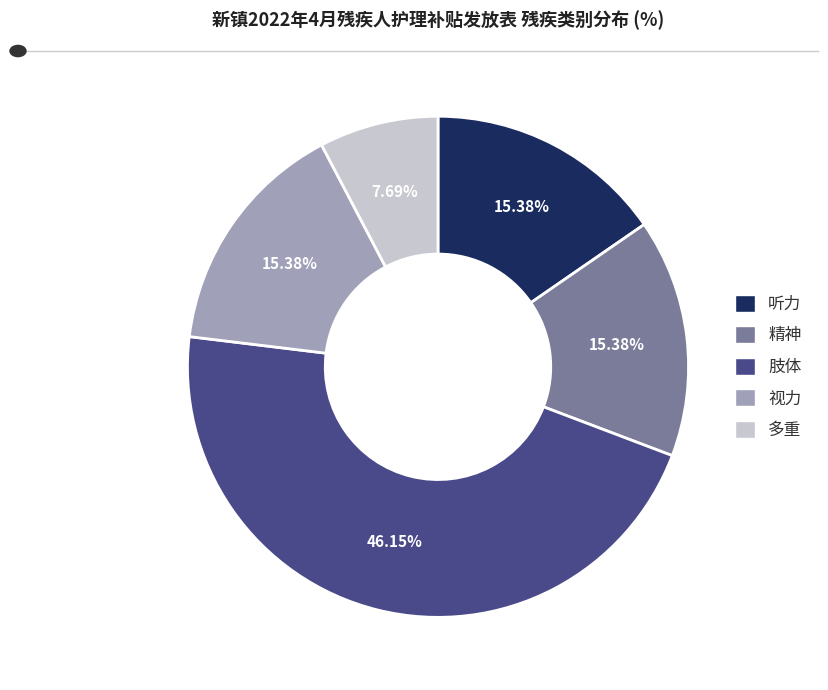

To the nearest percent, what is the difference between the largest and smallest slice percentages?

38%